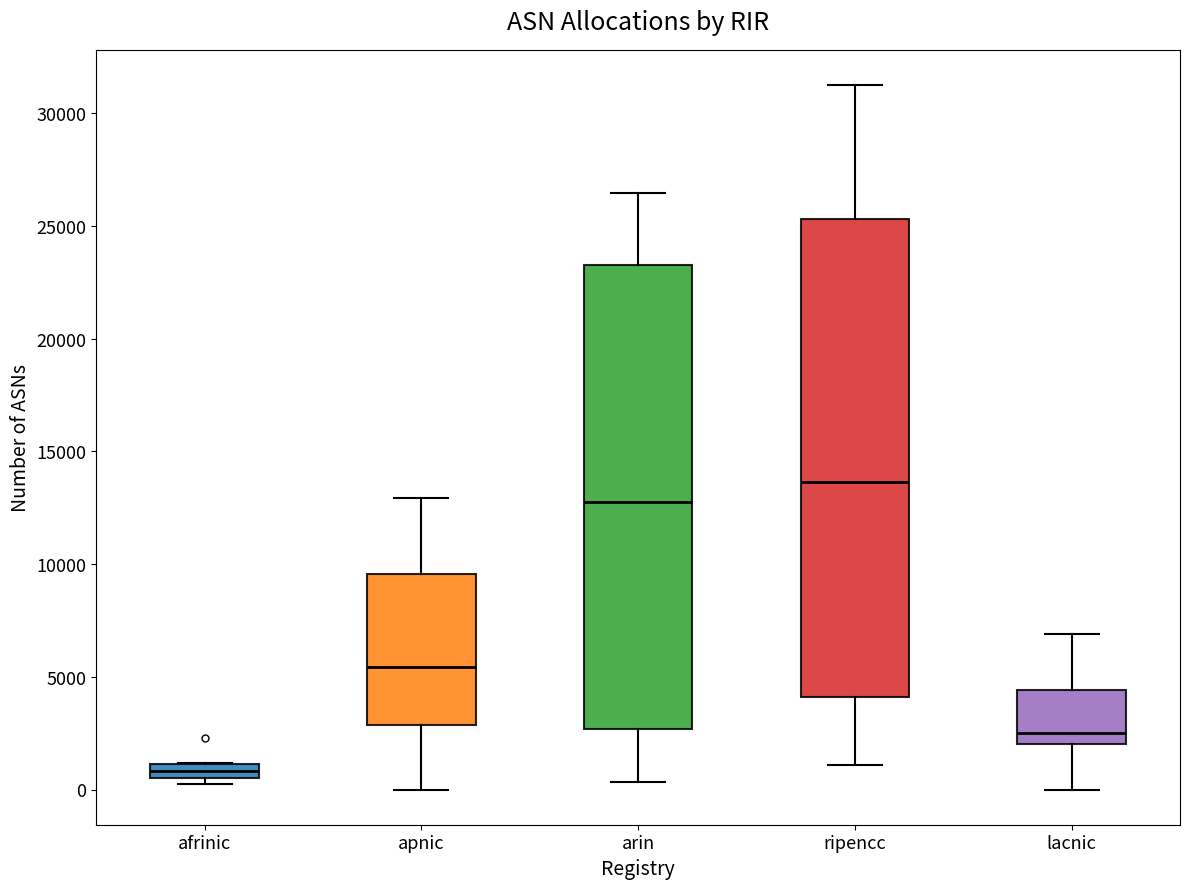

Which box is the tallest, from its lower edge to its upper edge?

ripencc